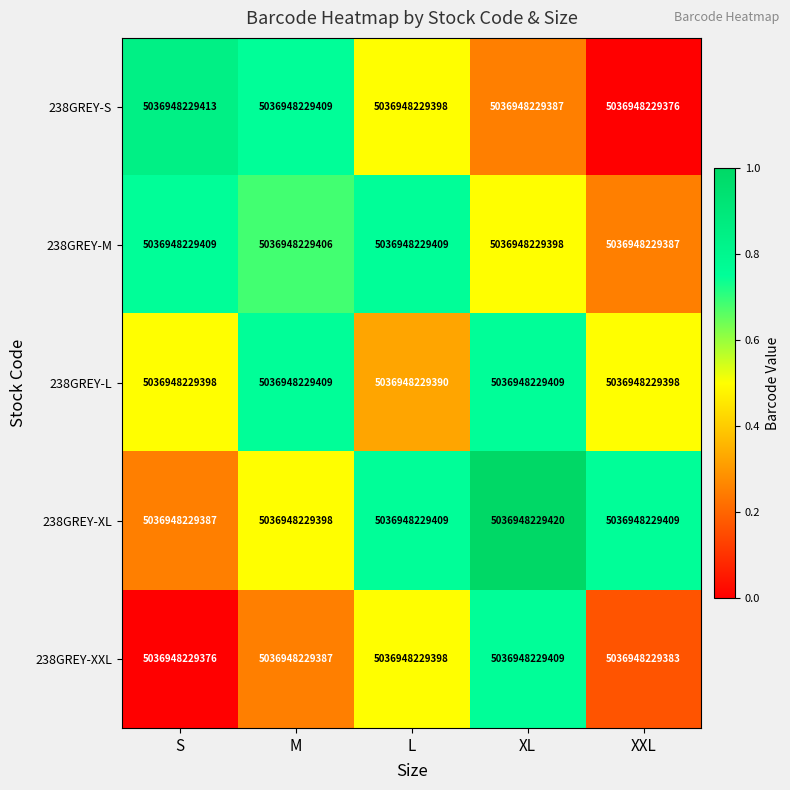

Which series has the largest range (max minus min)?

238GREY-S